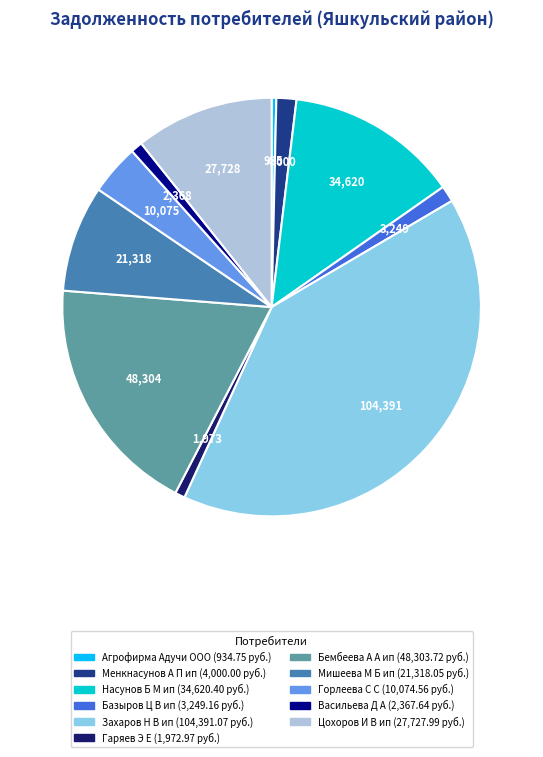

Do Горлеева С С and Базыров Ц В ип together represent more than half of the pie?

No